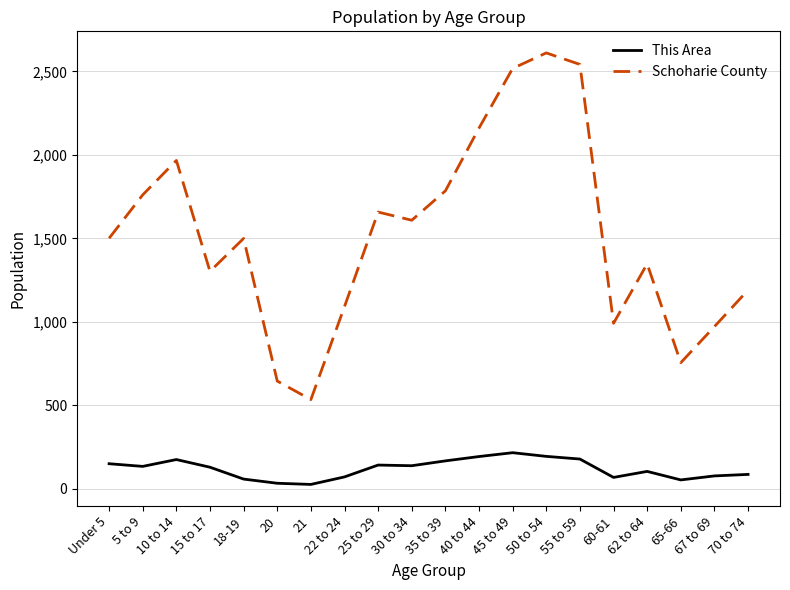

What is the maximum value shown in the chart?

2611